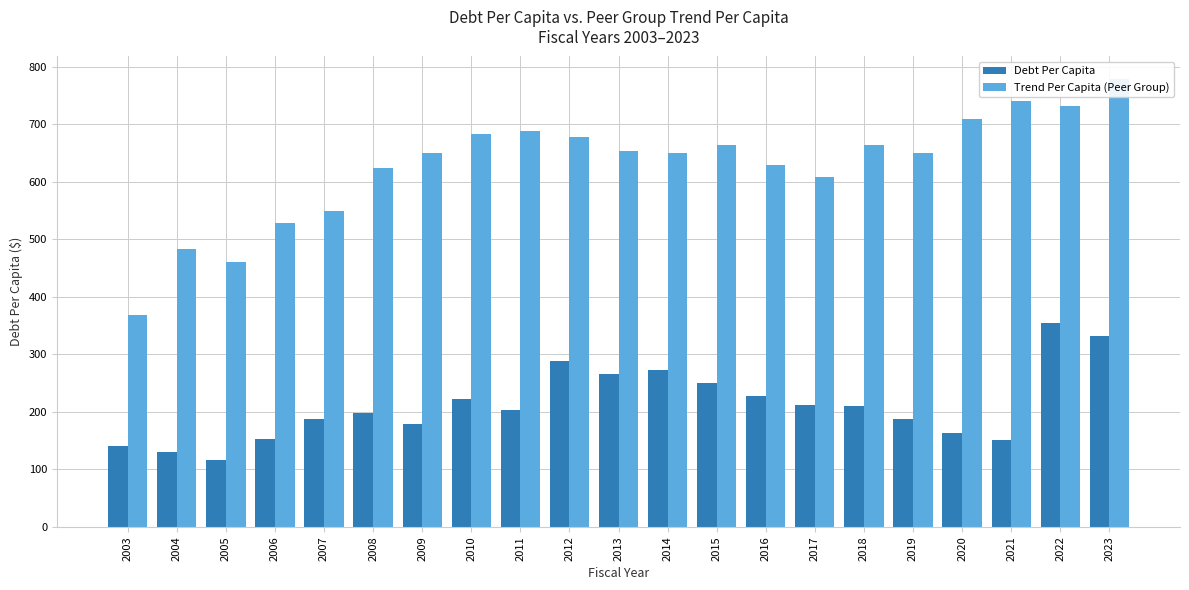

Rank the series at 2017 from highest to lowest value.

Trend Per Capita (Peer Group), Debt Per Capita